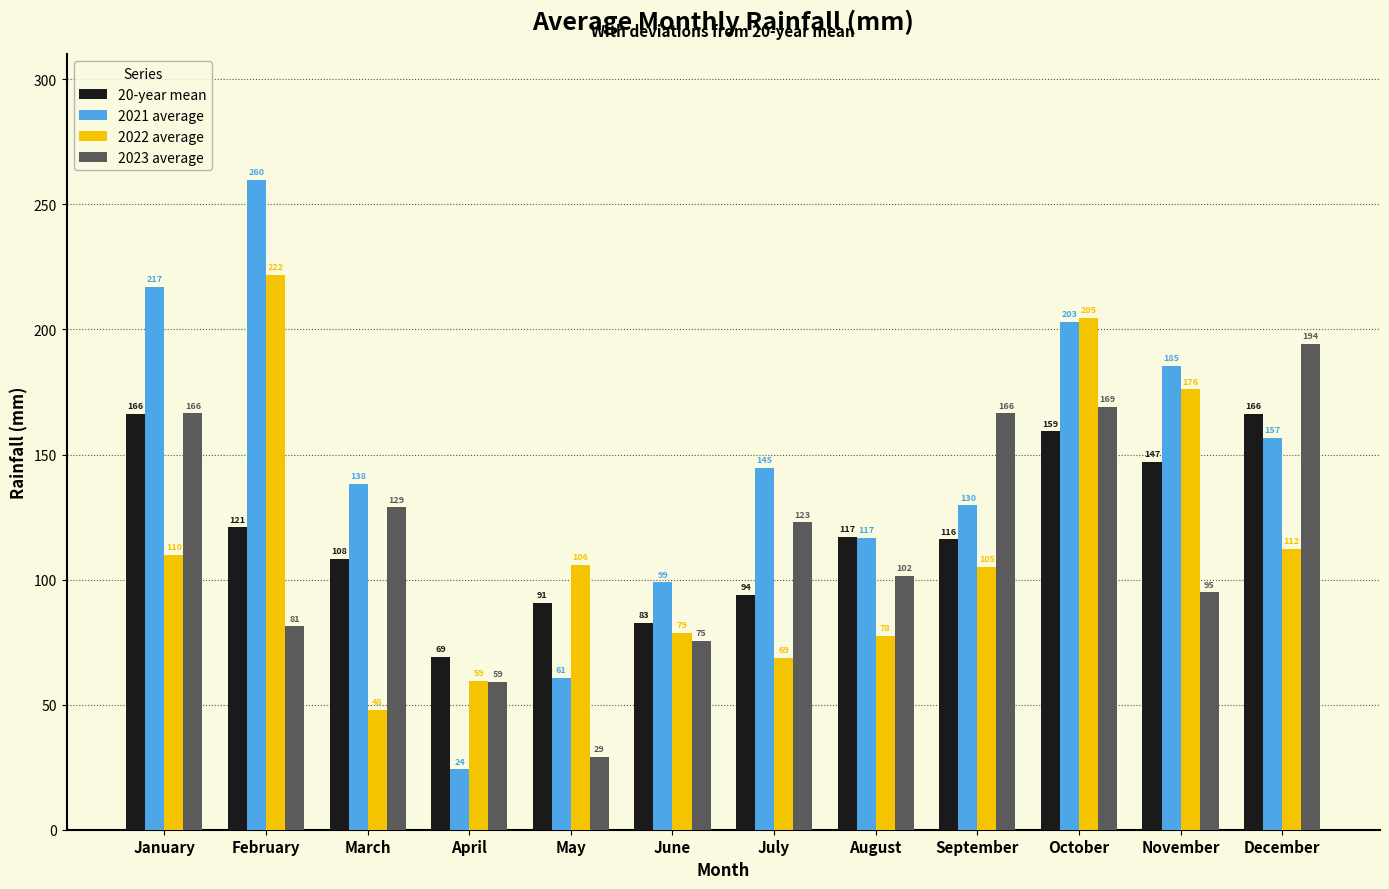

What is the sum of the 2022 average values at September and October?

309.9